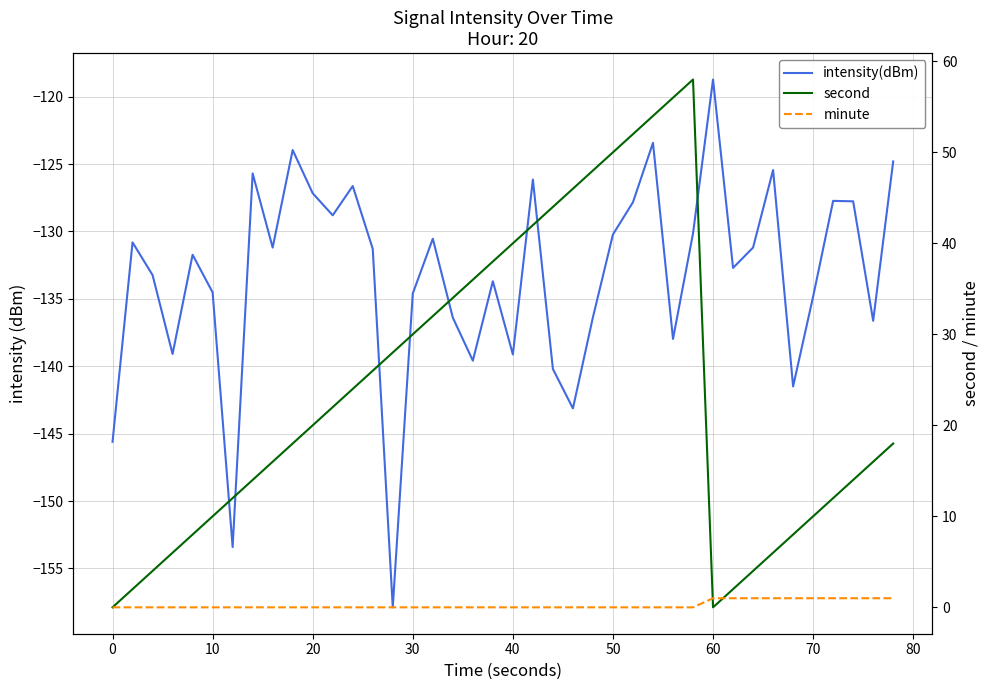

True or false: minute has a value of 0.6 at 50.

False